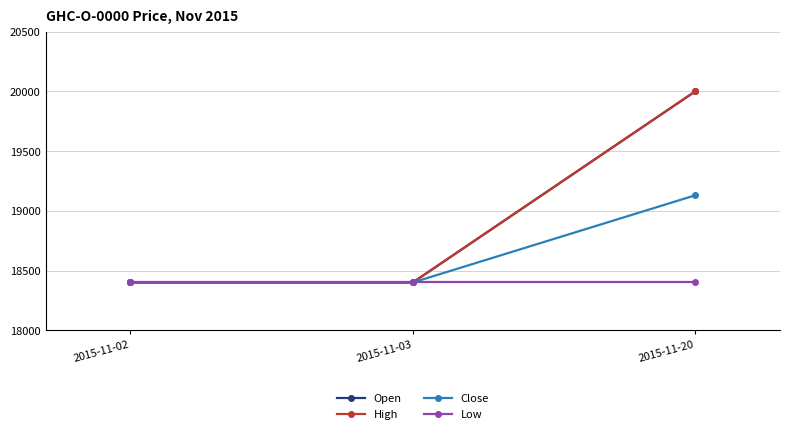

Does the chart have visible grid lines?

Yes